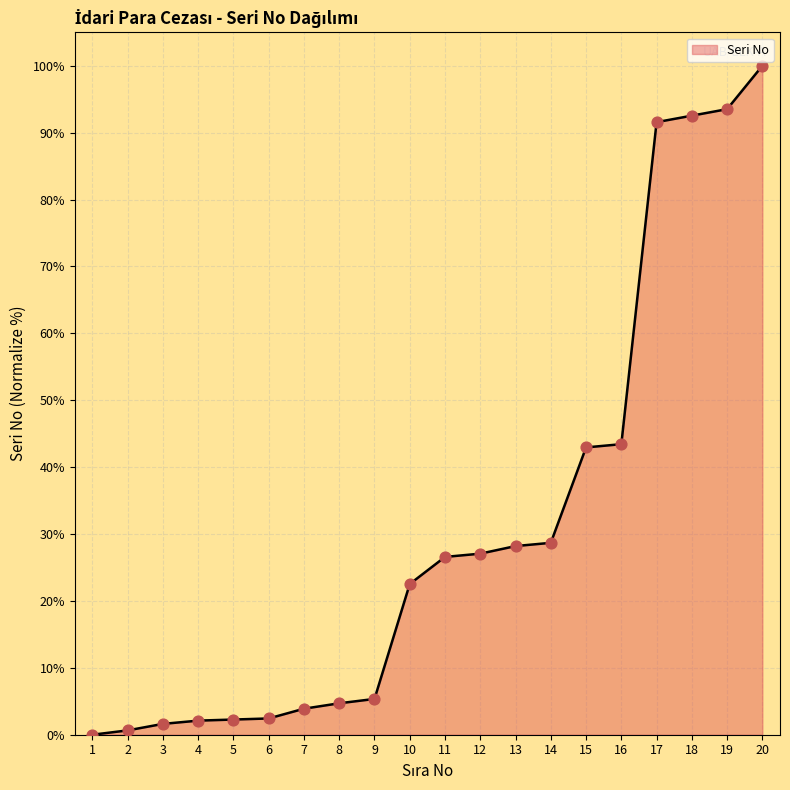

What is the ratio of the value at 8 to the value at 3?

2.9